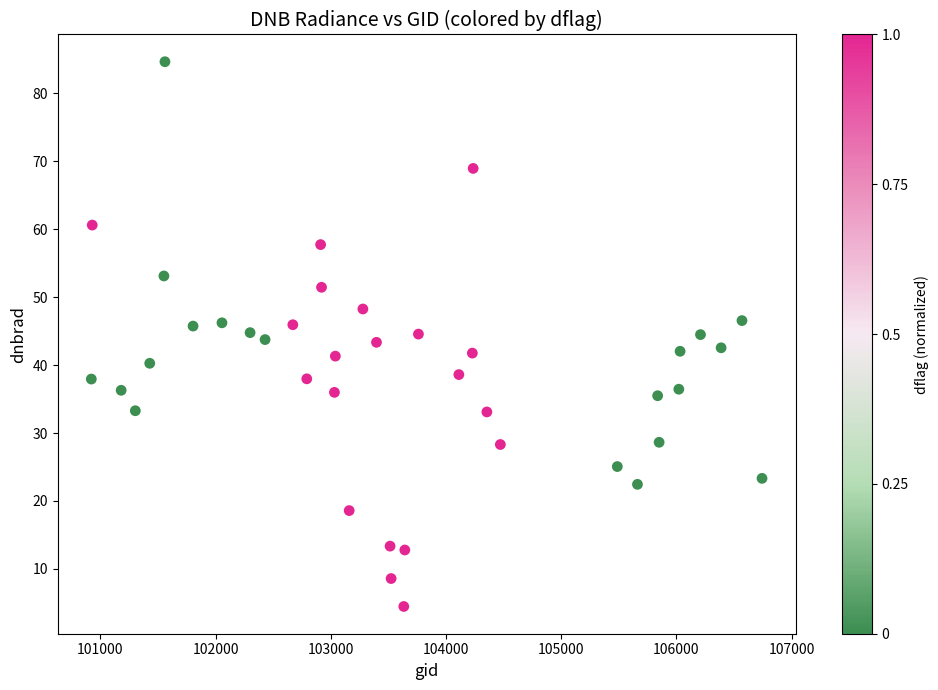

What is the range of Y values (max minus min)?

80.2